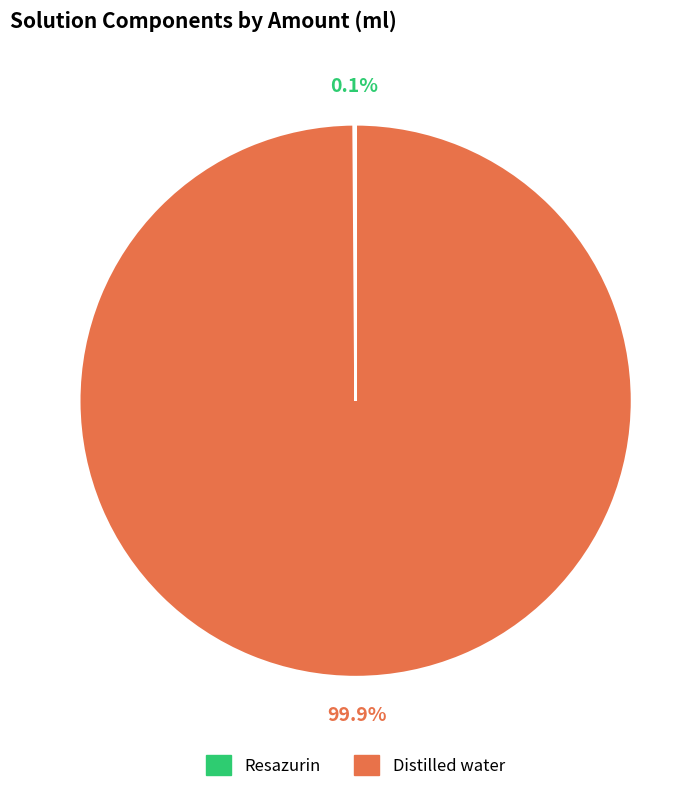

Is there any slice that represents more than half of the pie?

Yes